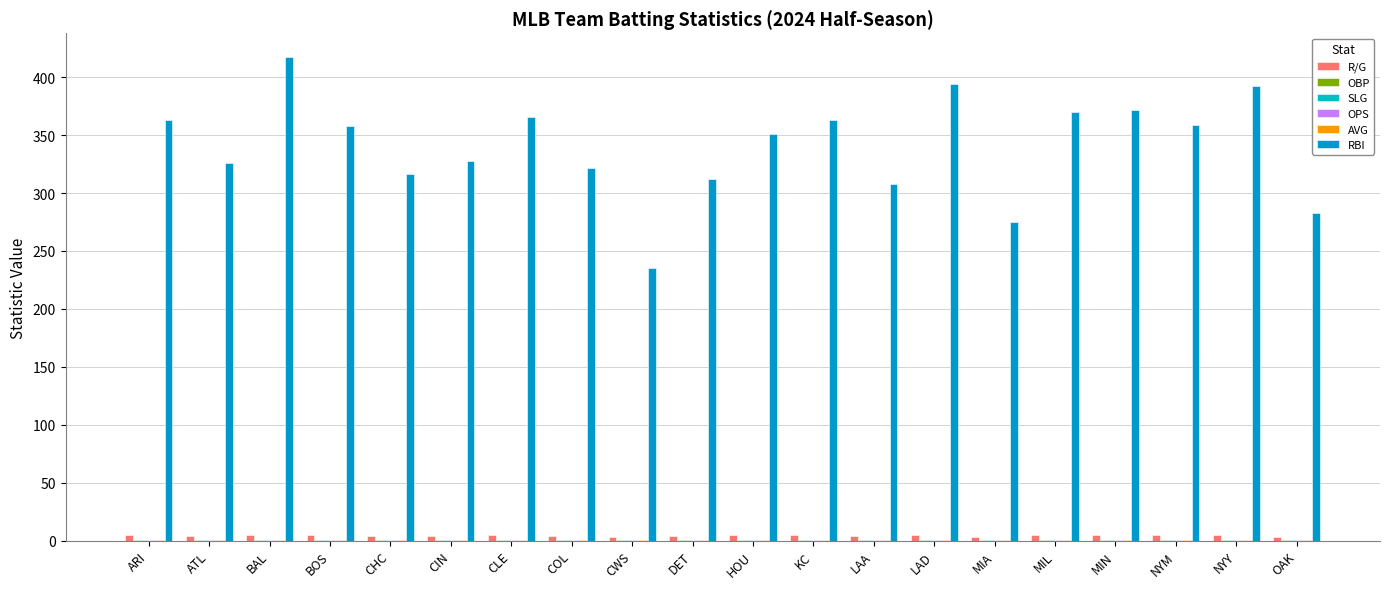

What is the sum of the SLG values at NYM and LAA?

0.8